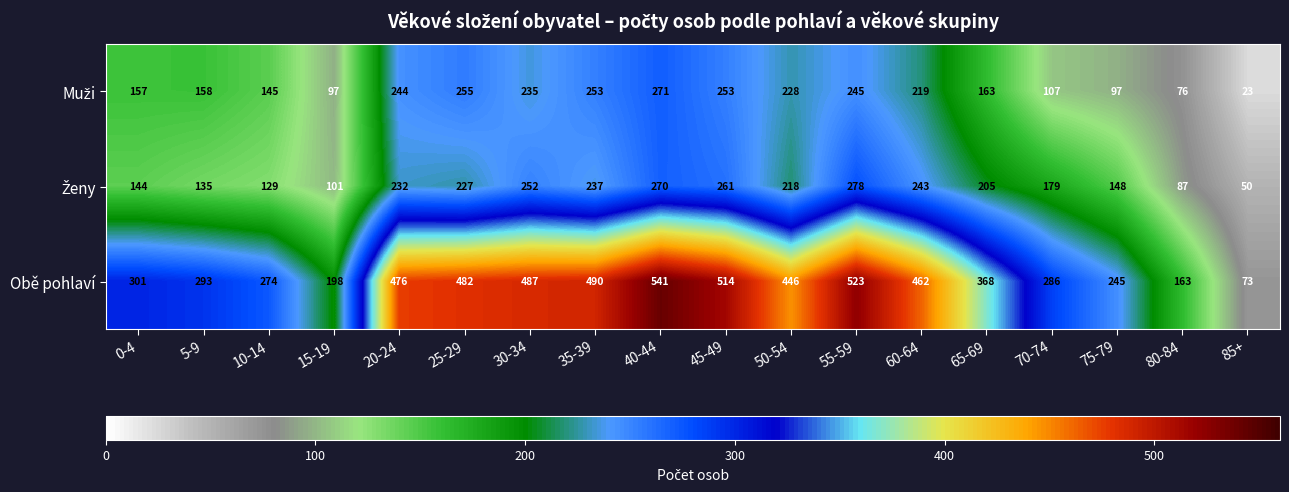

What is the sum of all Obě pohlaví values?

6622